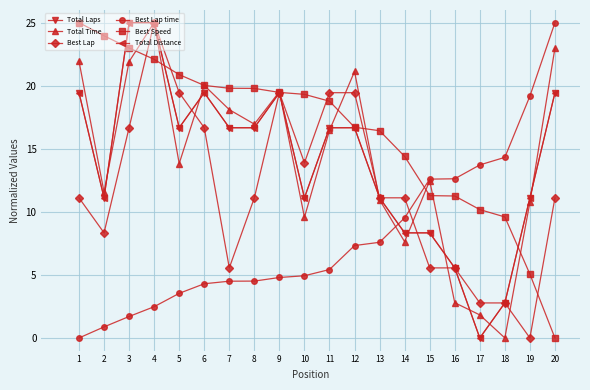

Is this an area chart (filled region under the line)?

No